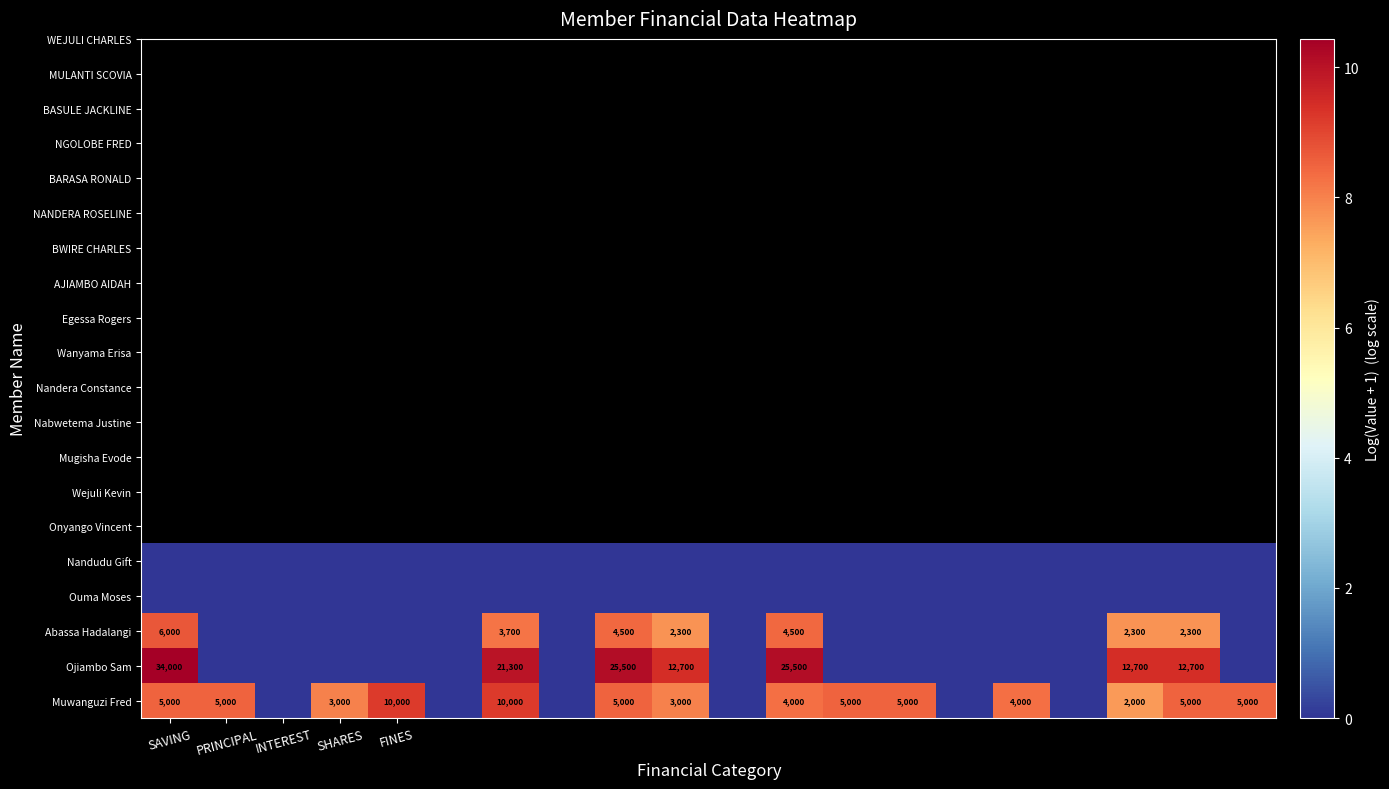

What is the spread (max minus min) of values at FINES?

9.2